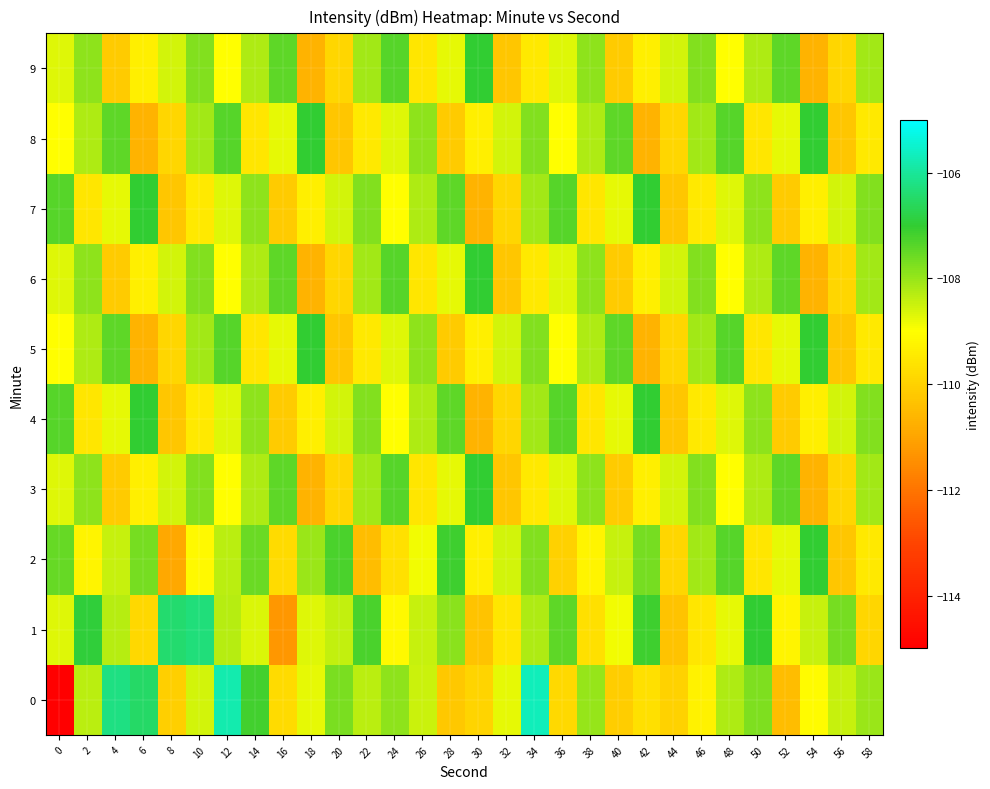

How many distinct data groups are displayed?

10